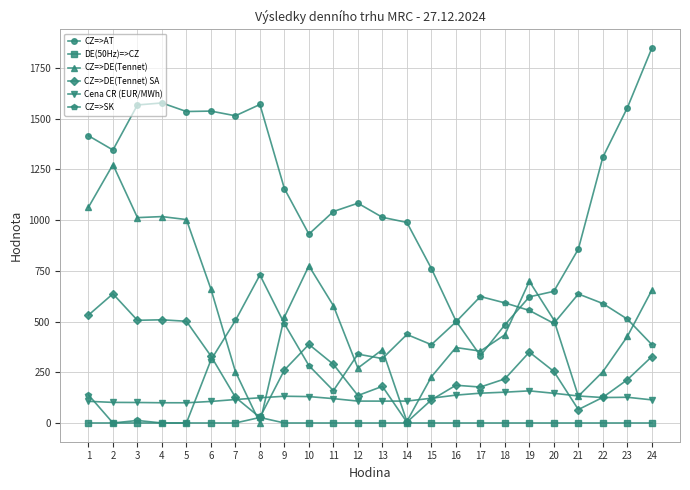

How many distinct data groups are displayed?

6